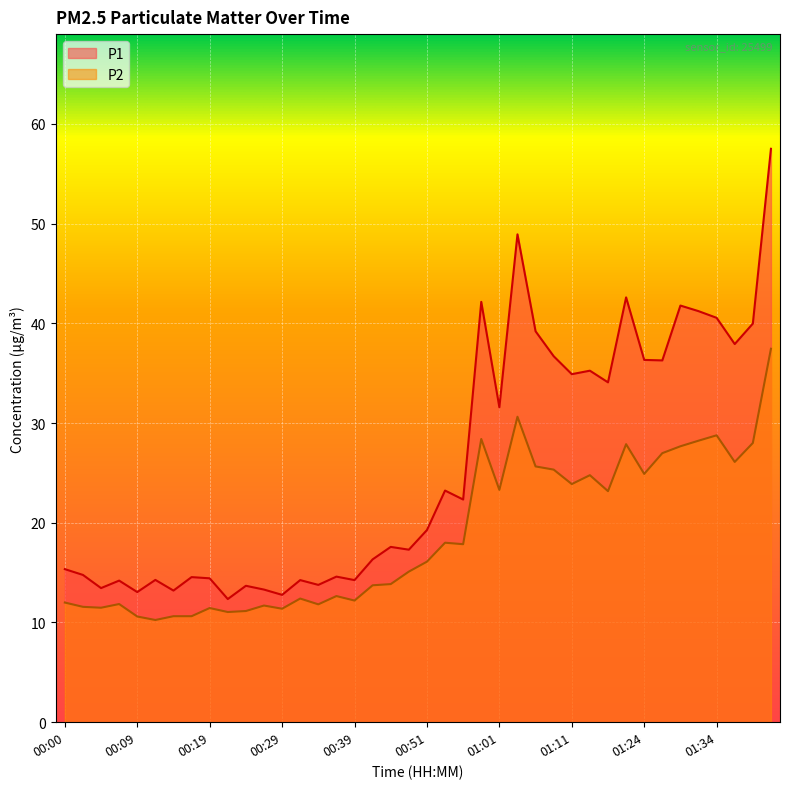

What is the average value of the P2 series?

18.8